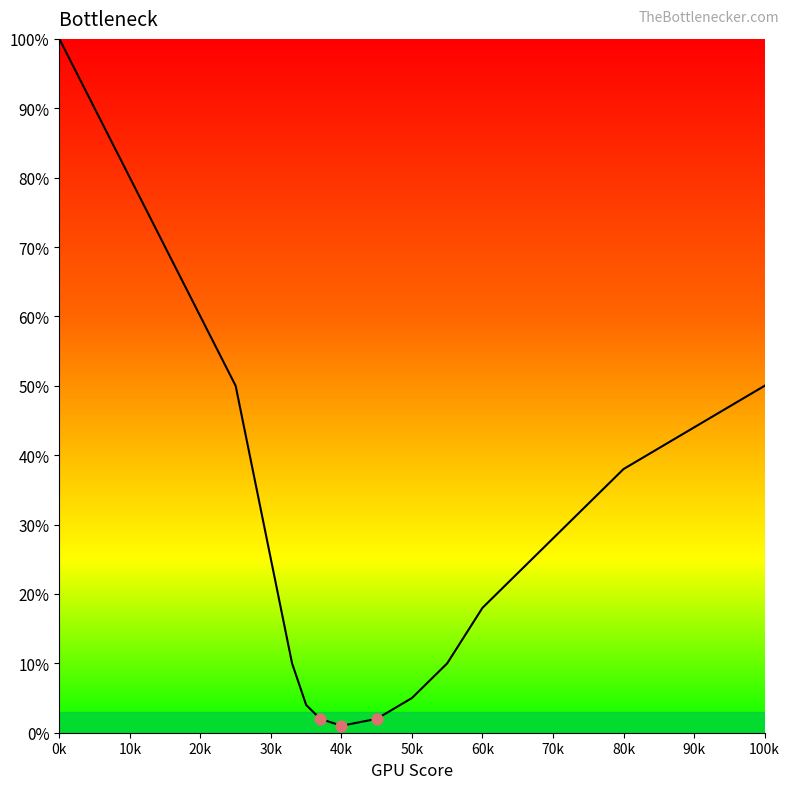

What is the maximum value shown in the chart?

100